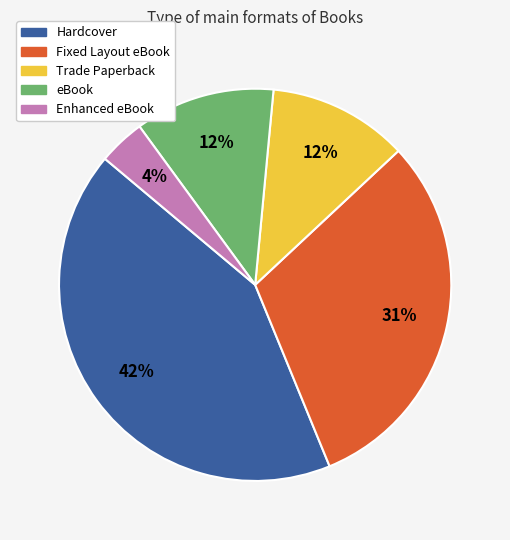

The Enhanced eBook slice represents 16% of the pie. True or false?

False